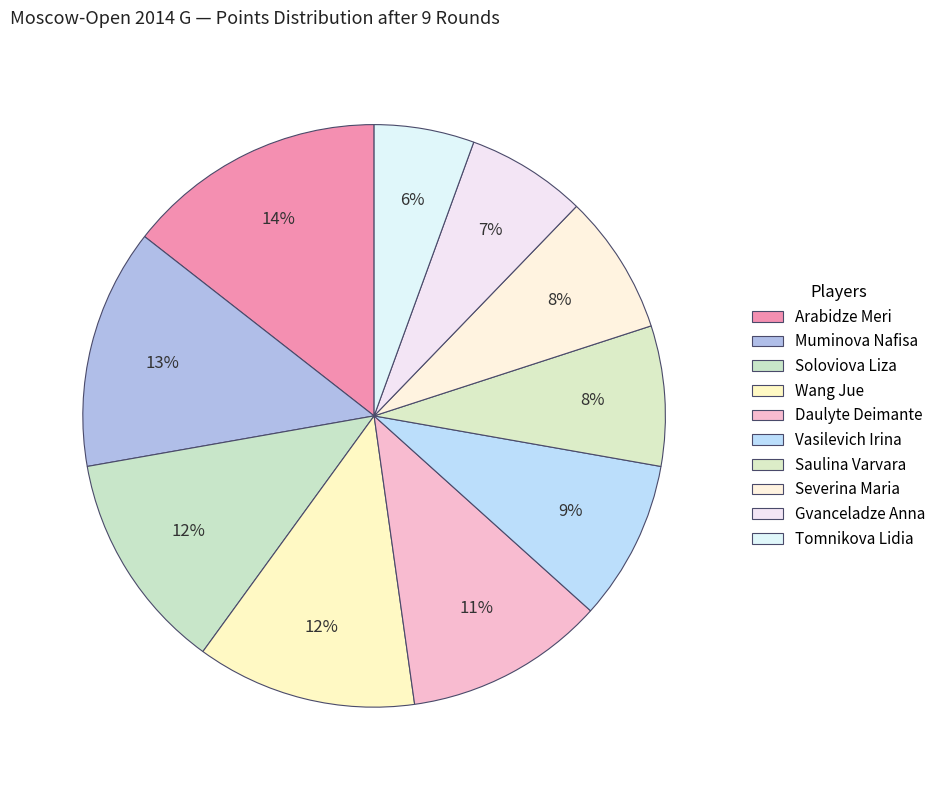

What percentage do Vasilevich Irina and Muminova Nafisa together represent?

22.2%